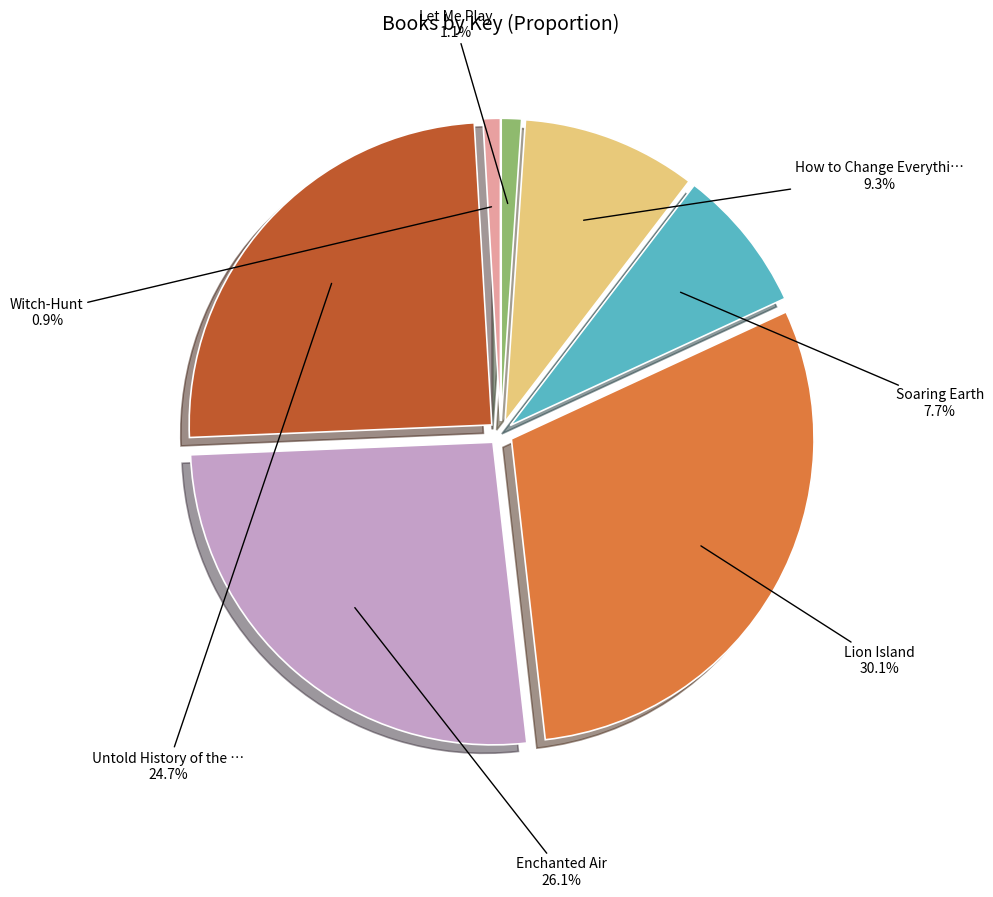

Count the number of slices in the pie.

7